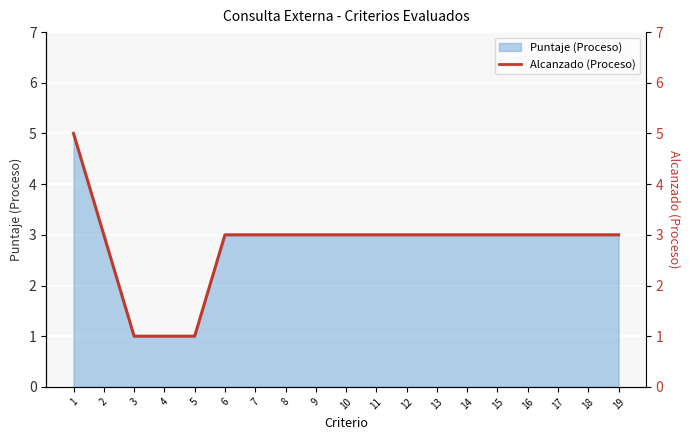

Count the values in the range 3 to 4.

15